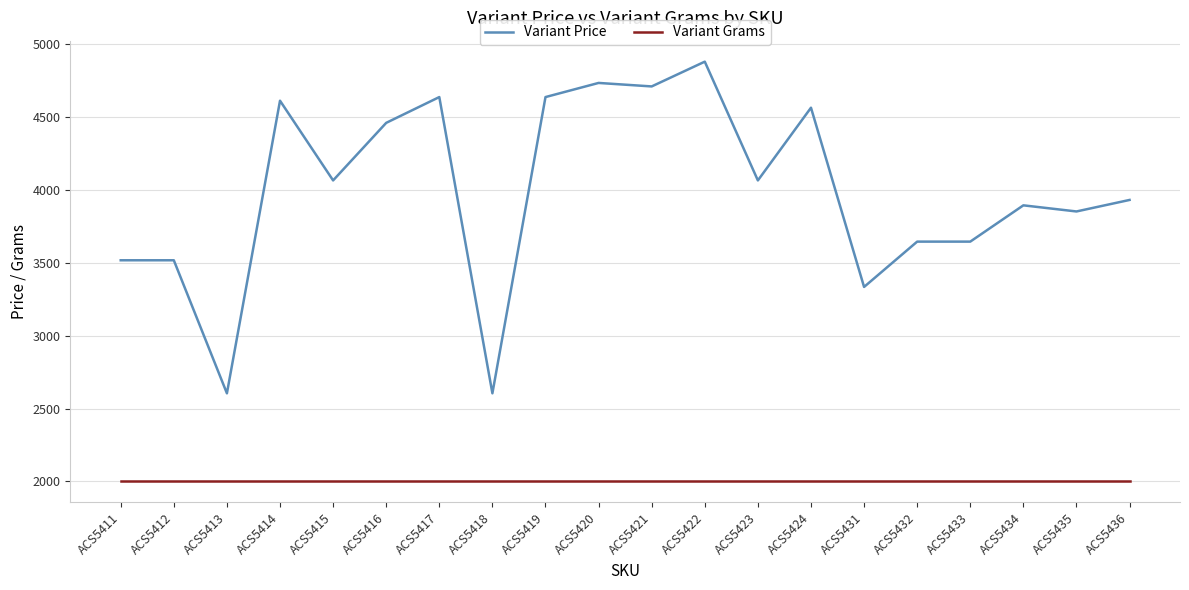

What is the approximate value of Variant Price at ACS5421, to the nearest 50?

4700